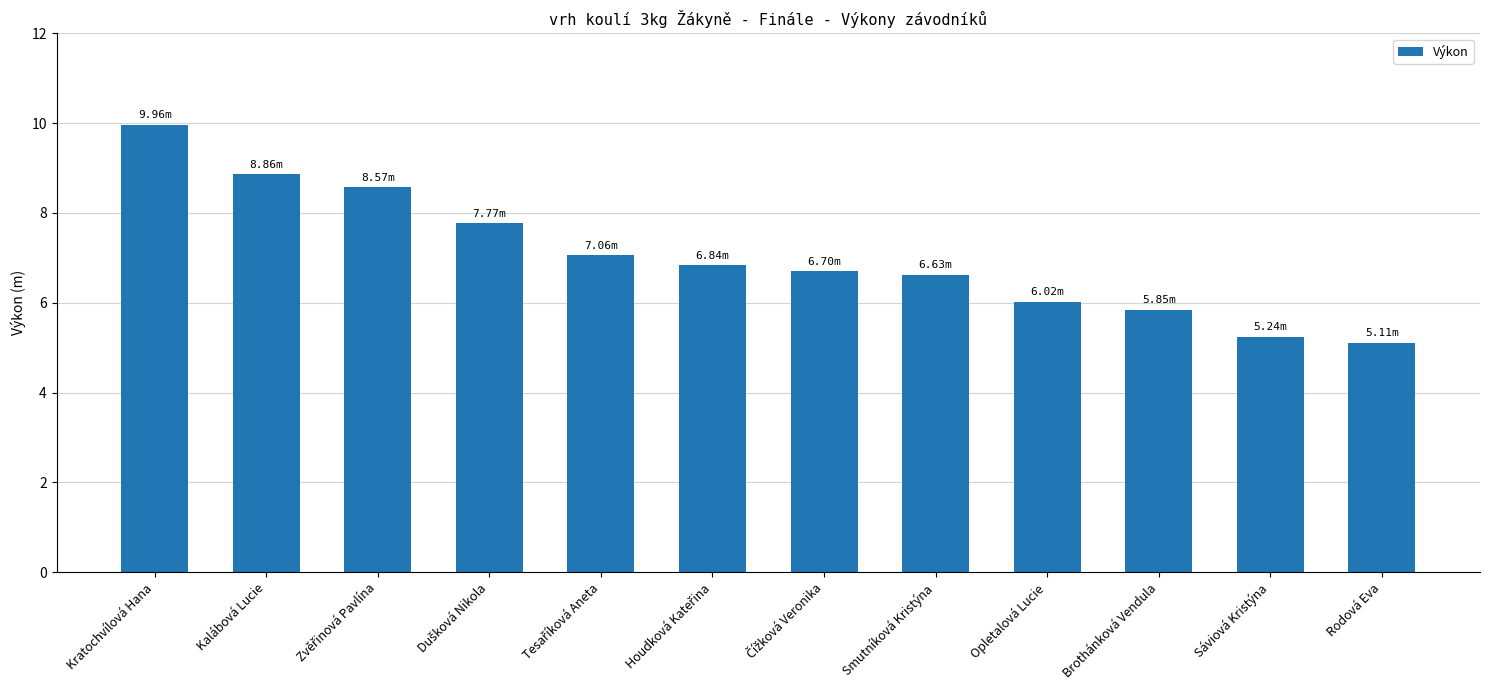

The value at Kratochvílová Hana is 2.5. True or false?

False